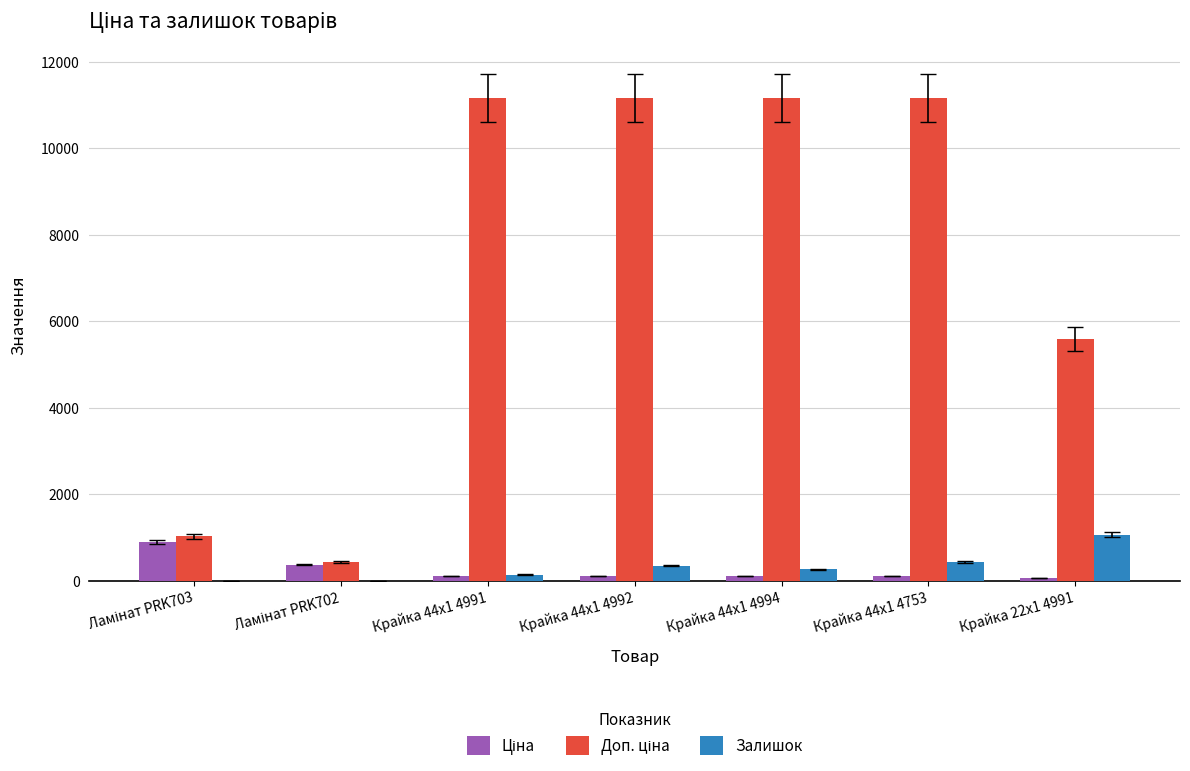

Are the bars grouped side by side (vs. stacked)?

Yes